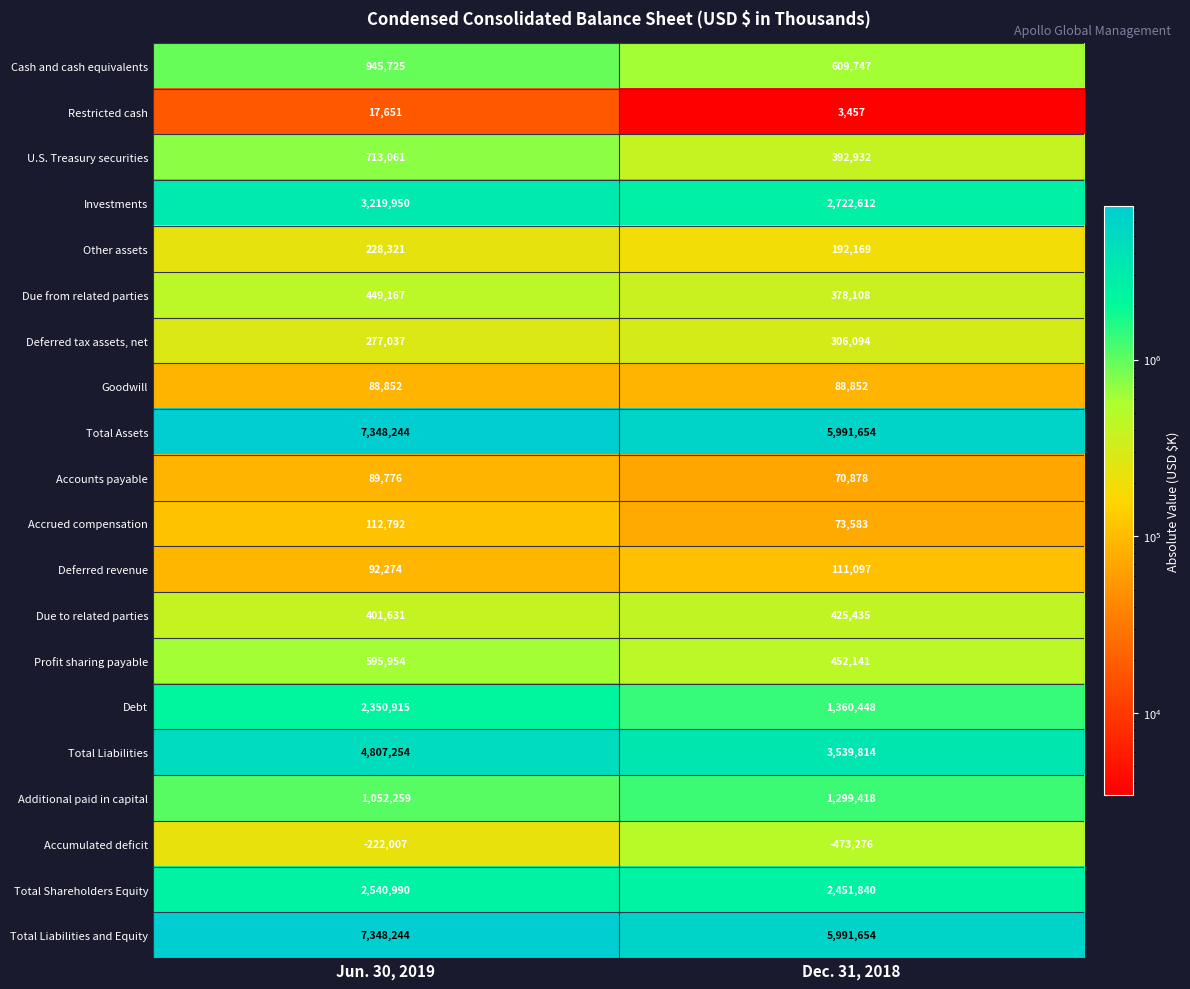

The value of Additional paid in capital at Jun. 30, 2019 is 1052259. True or false?

True